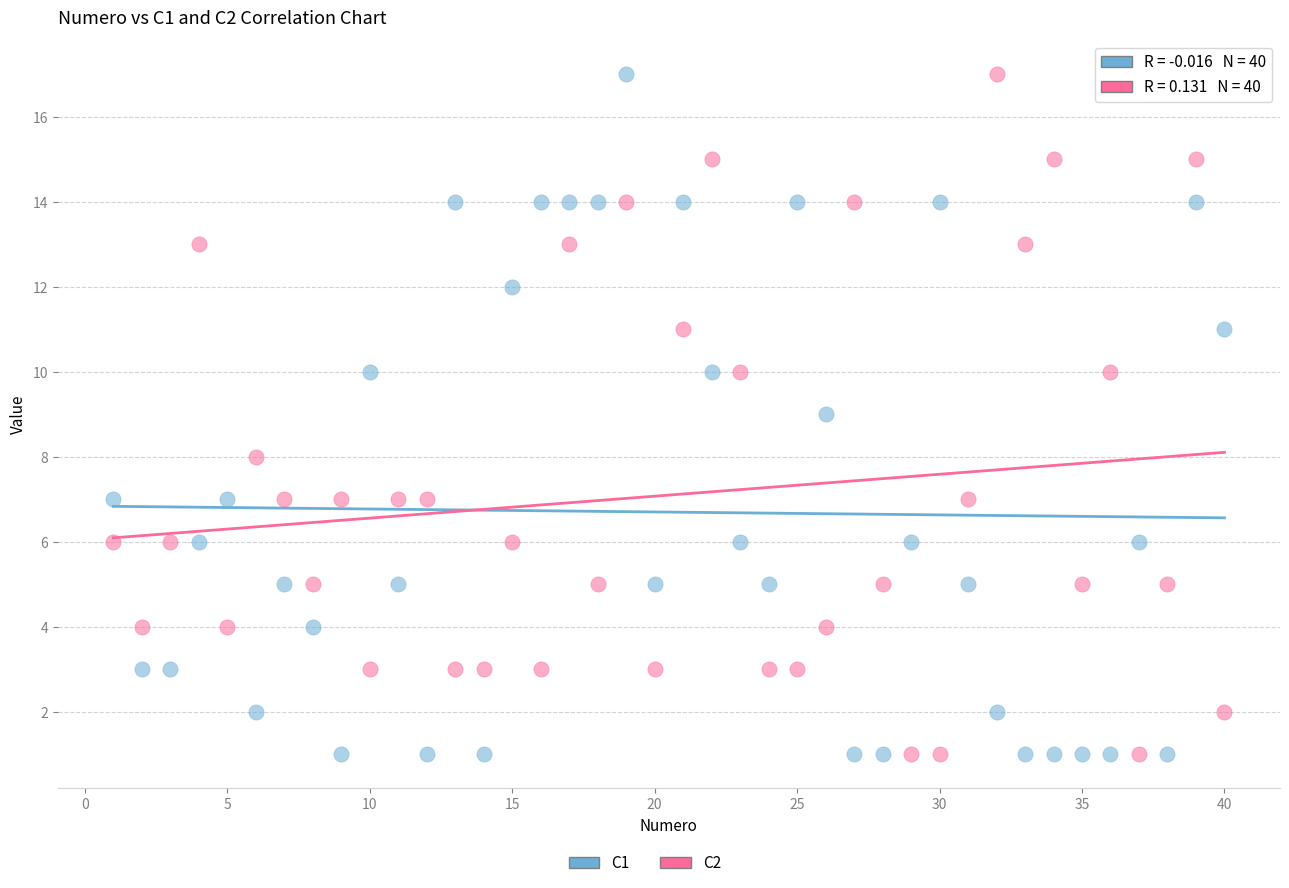

Across all data points, what is the range of Y values (max minus min)?

16